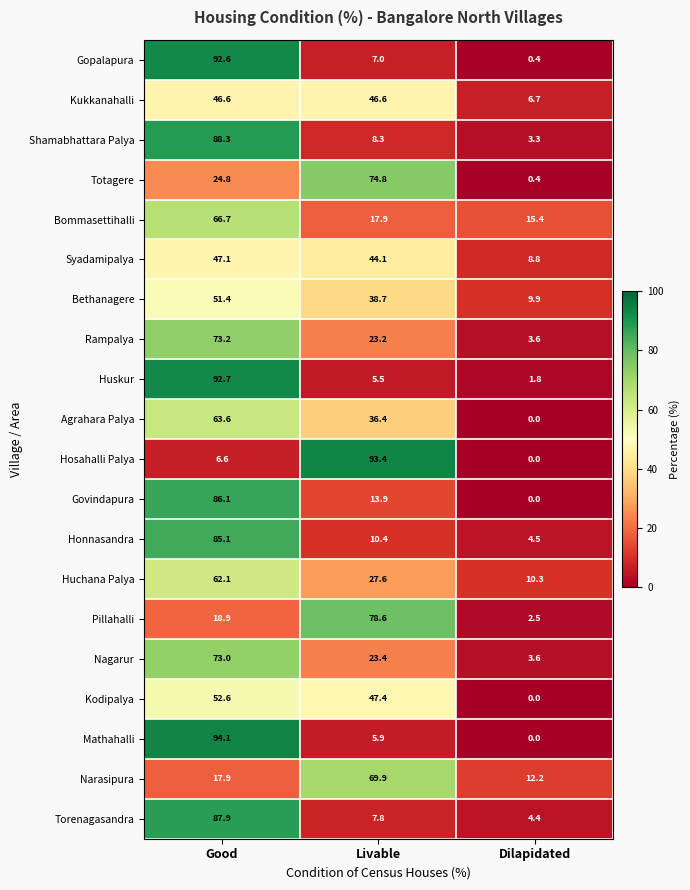

What is the difference between the Kukkanahalli values at Good and Dilapidated?

39.9